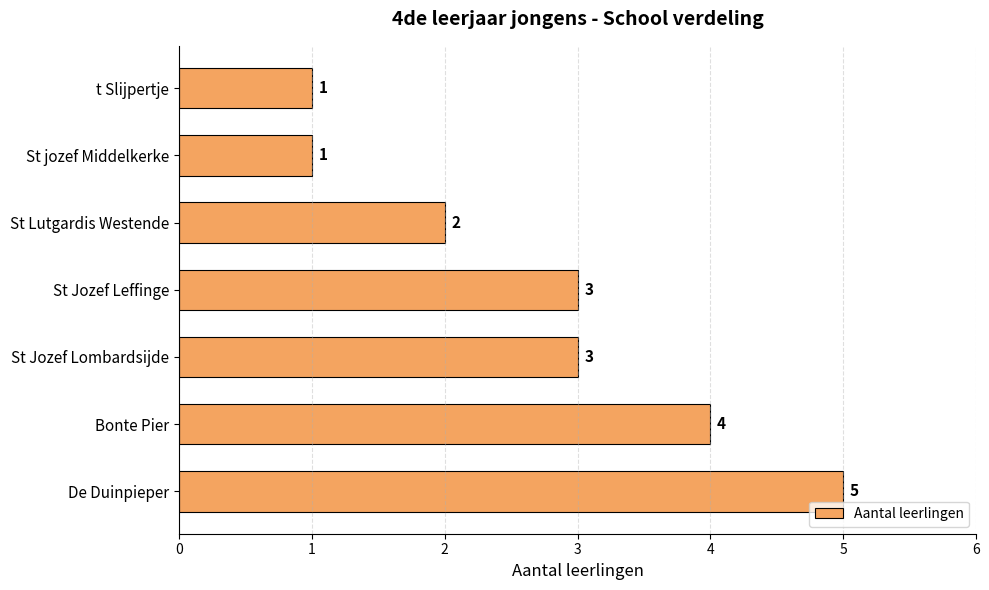

Count the values in the range 1 to 4.

6